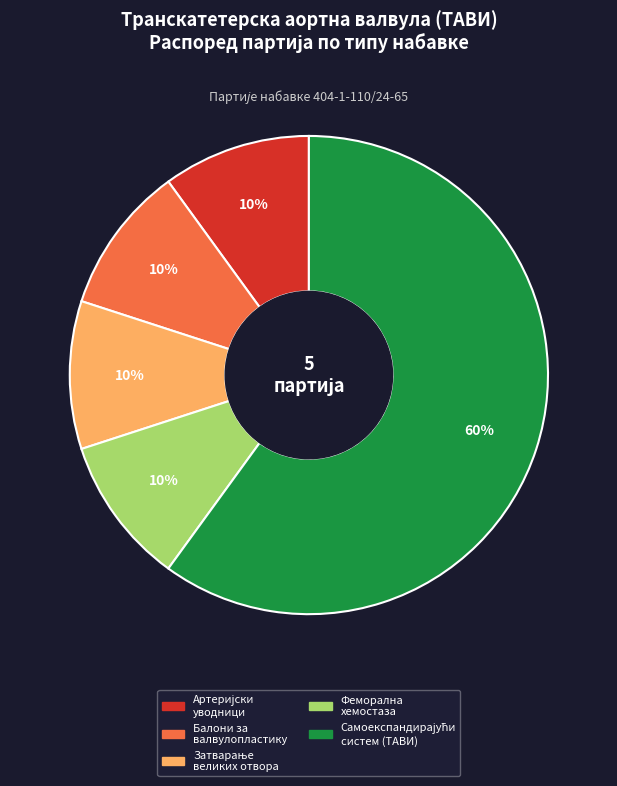

Count the number of slices in the pie.

5